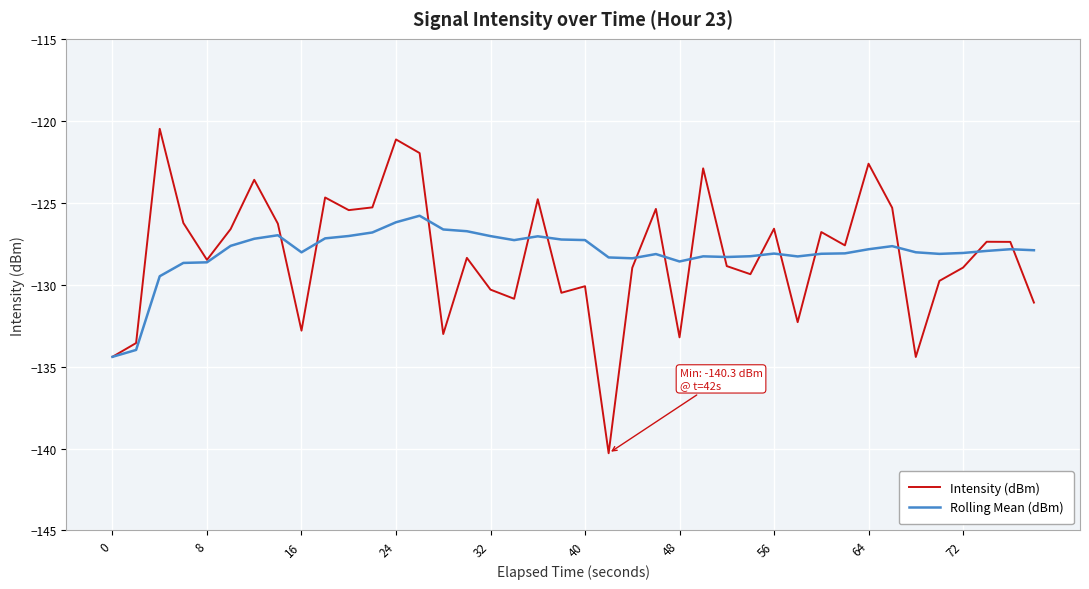

What is the minimum value for Intensity (dBm)?

-140.3